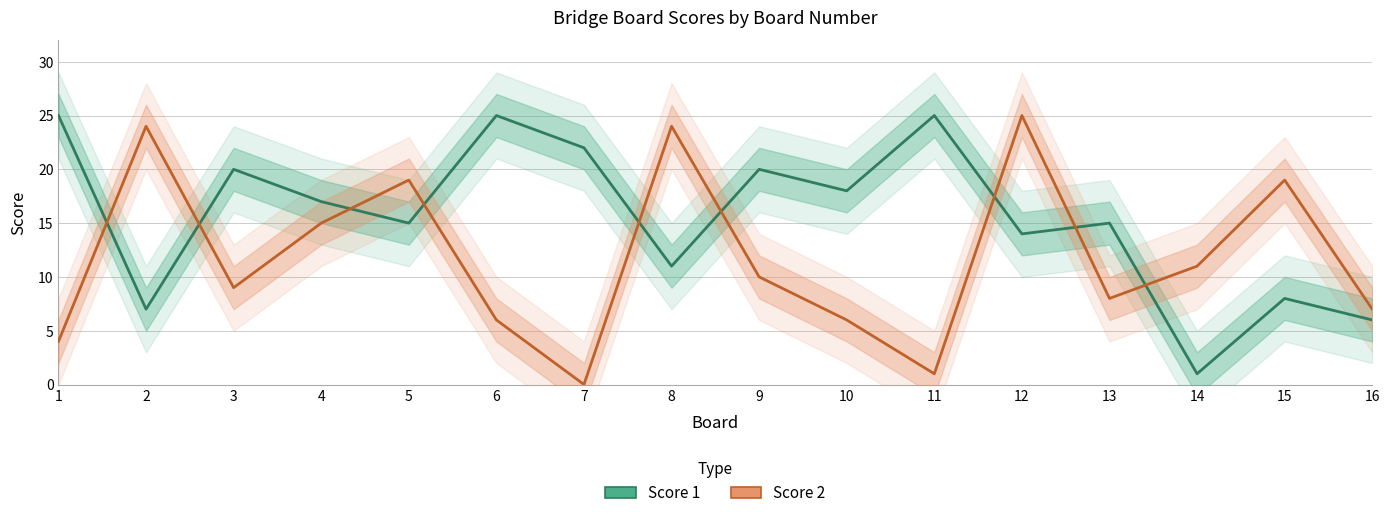

Between 1 and 6, which is larger?

1